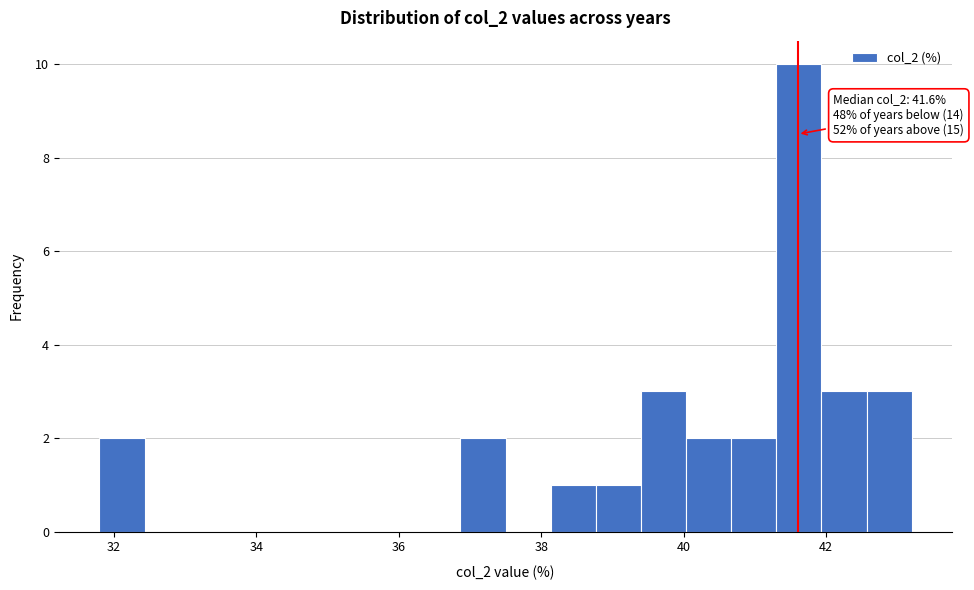

Read against the x-axis, roughly where is the centre of the tallest bar?

41.6